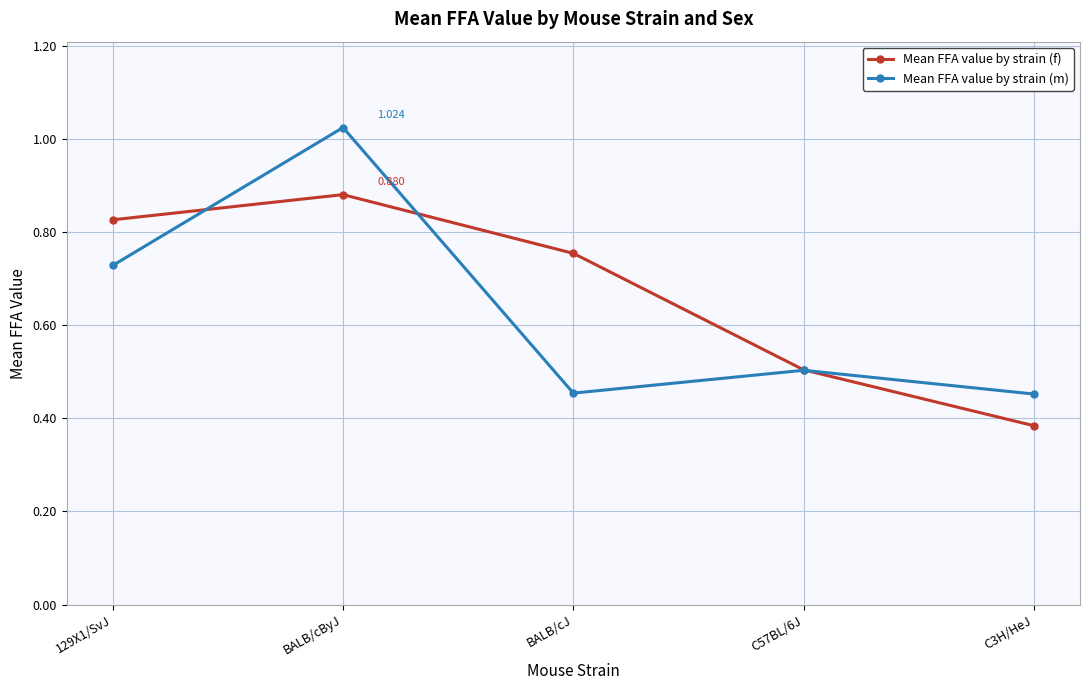

Which series has the largest total across all categories?

Mean FFA value by strain (f)